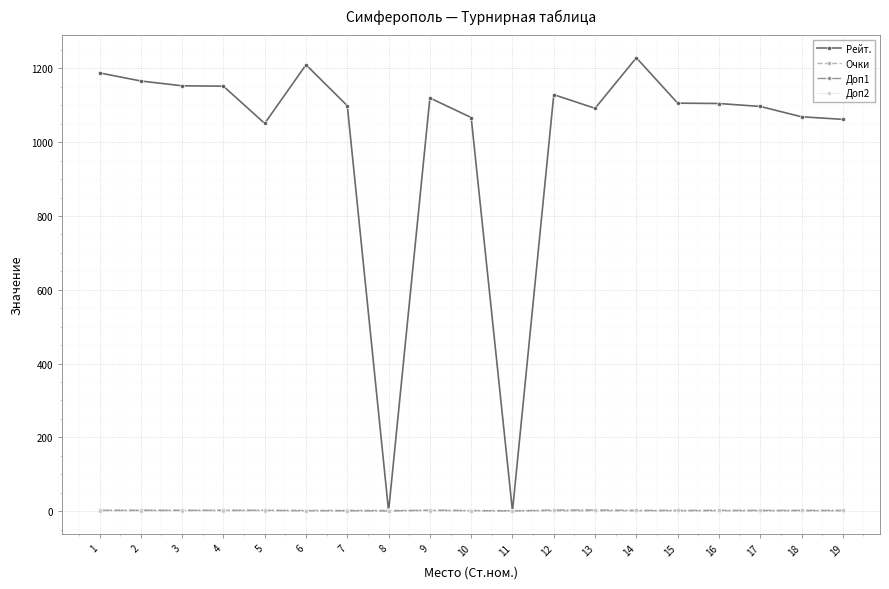

The value of Рейт. at 12 is 1129.0. True or false?

True